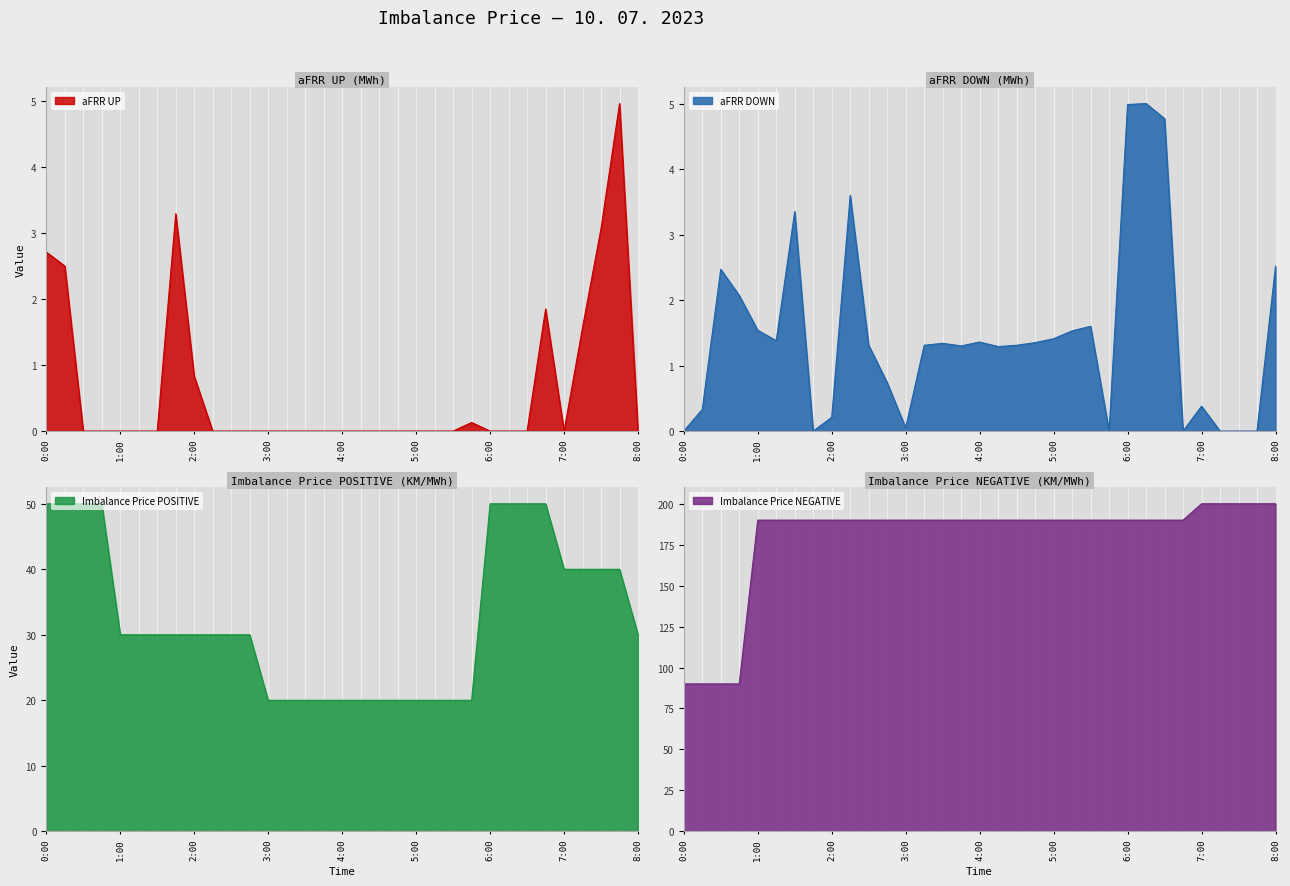

What is the difference between the maximum and minimum values in the aFRR DOWN series?

5.0